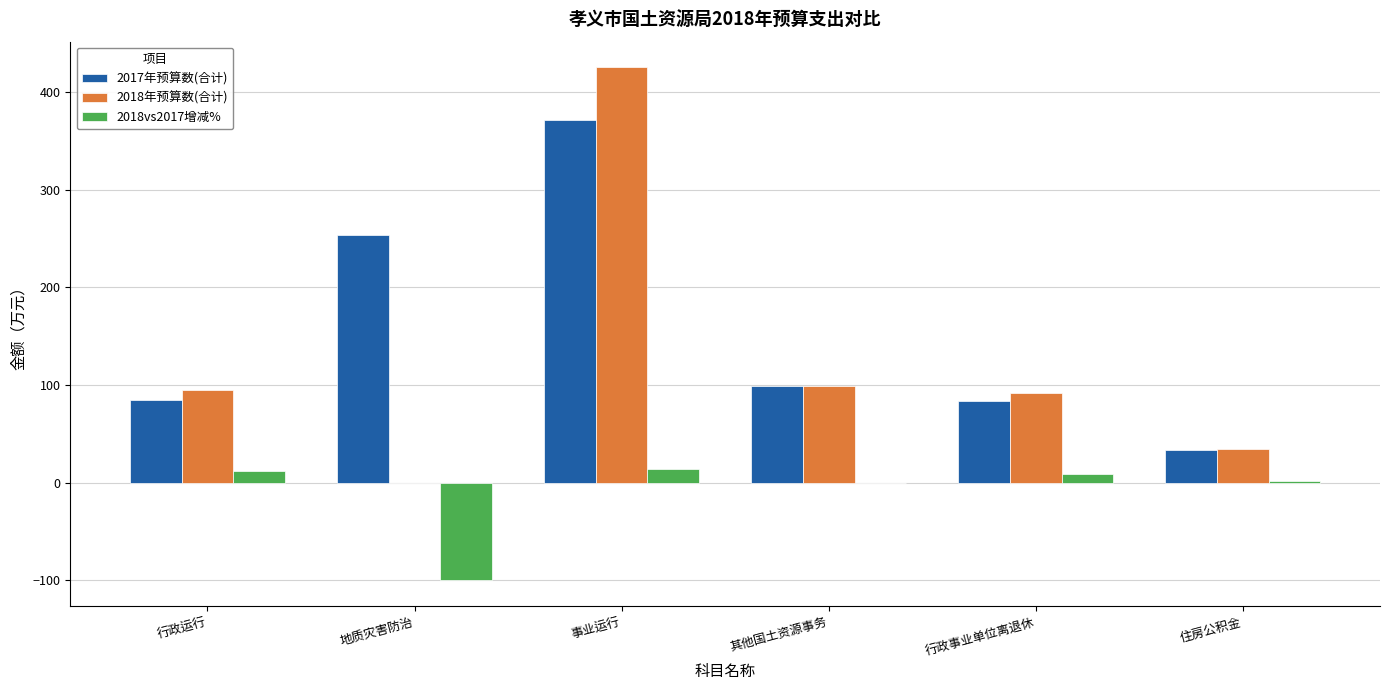

What value does the 2018年预算数(合计) series have at 事业运行?

425.1